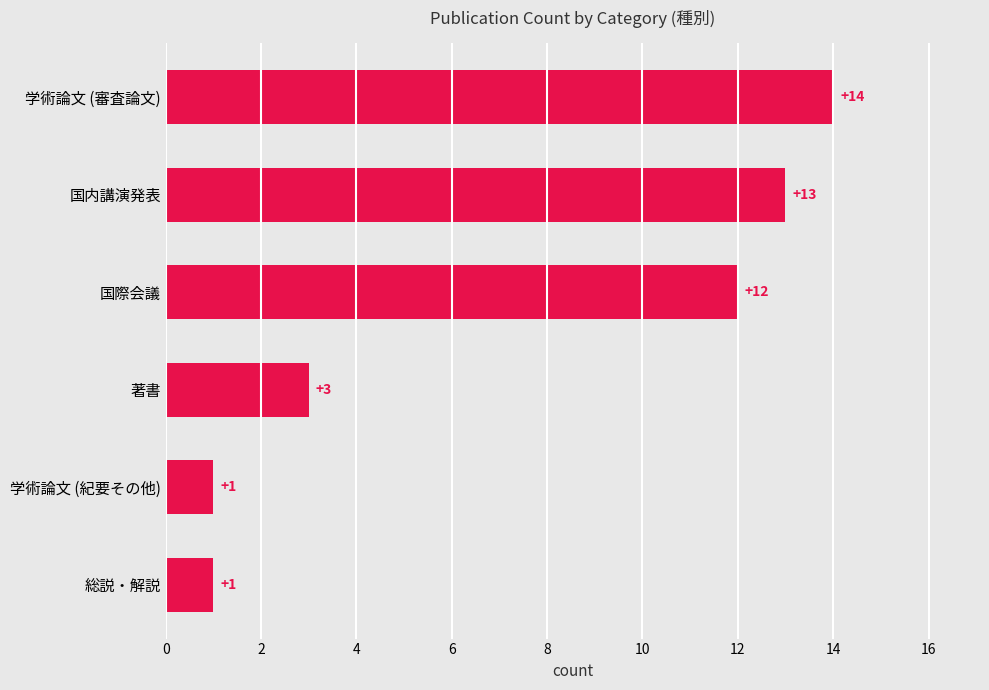

What is the change in value from 学術論文 (紀要その他) to 著書?

+2